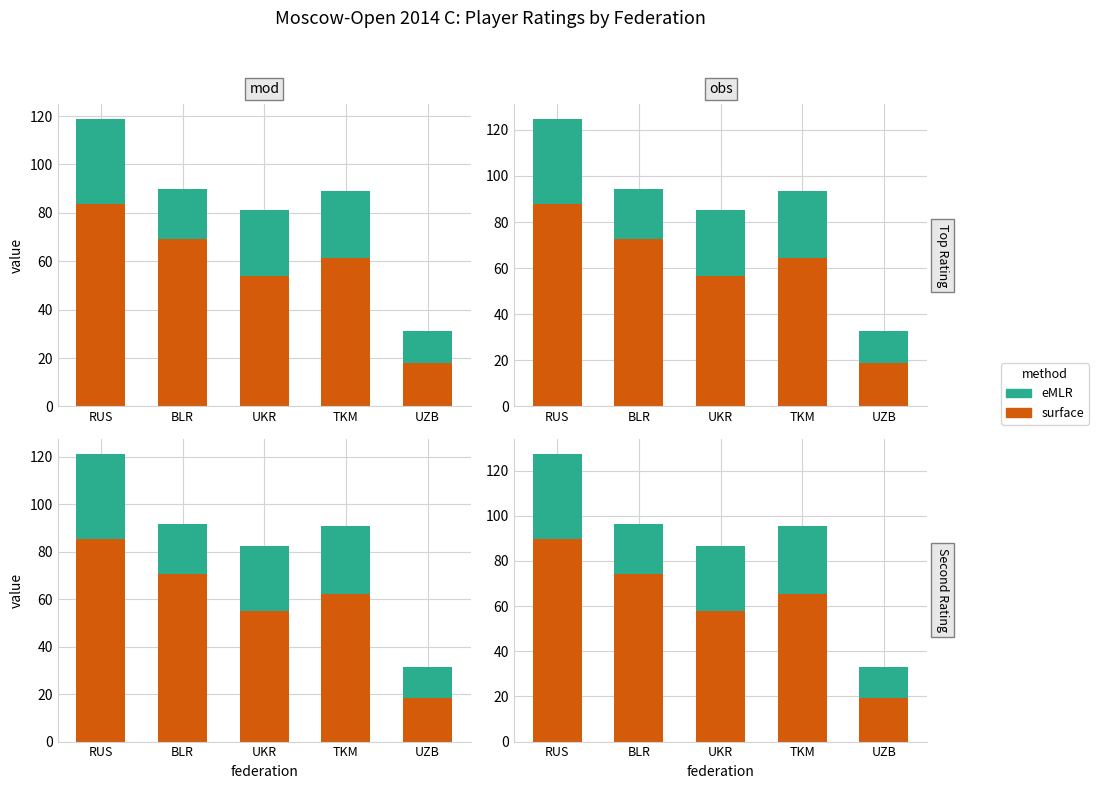

Which series has the widest spread of values?

surface